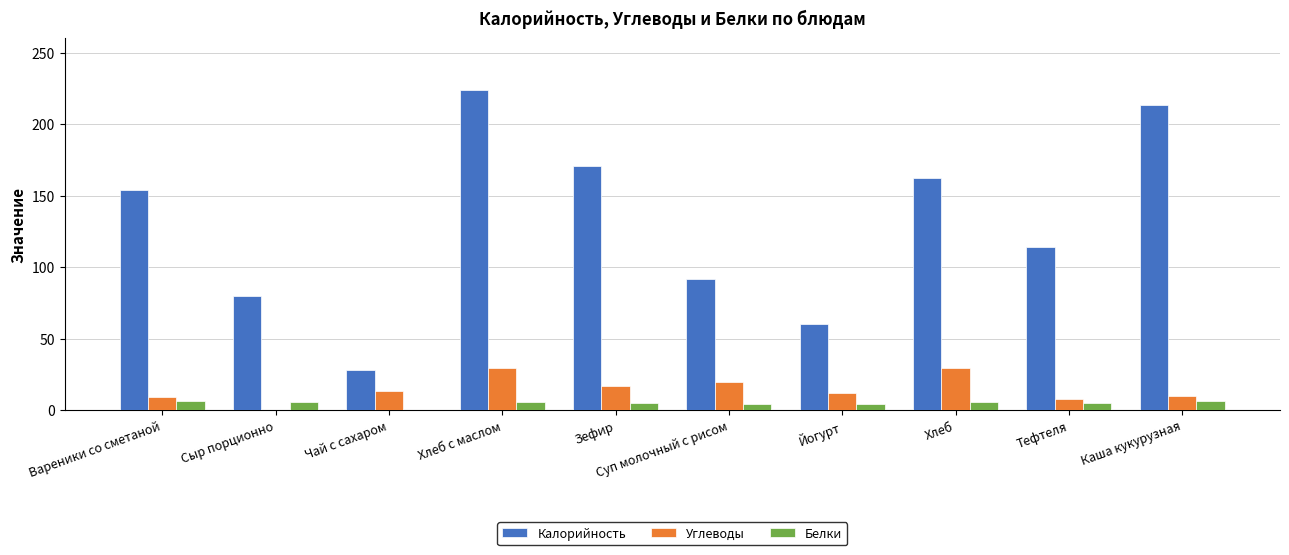

Between Вареники со сметаной and Суп молочный с рисом, which series saw the biggest shift?

Калорийность